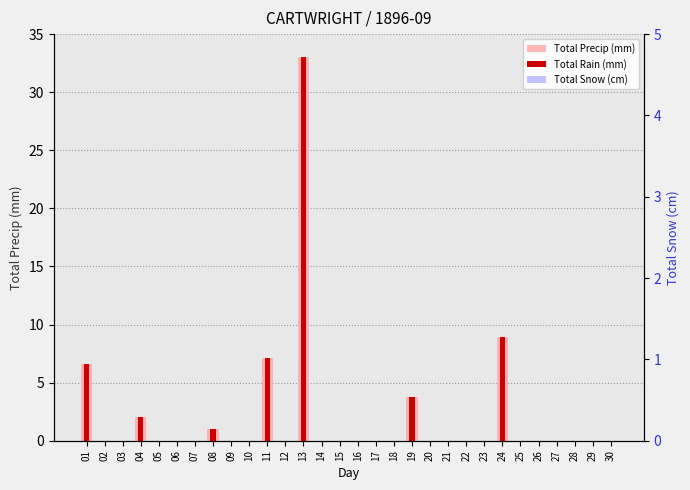

Reading right to left, list all the values displayed in this chart.

Total Precip (mm): 30=0.0	29=0.0	28=0.0	27=0.0	26=0.0	25=0.0	24=8.9	23=0.0	22=0.0	21=0.0	20=0.0	19=3.8	18=0.0	17=0.0	16=0.0	15=0.0	14=0.0	13=33.0	12=0.0	11=7.1	10=0.0	09=0.0	08=1.0	07=0.0	06=0.0	05=0.0	04=2.0	03=0.0	02=0.0	01=6.6
Total Rain (mm): 30=0.0	29=0.0	28=0.0	27=0.0	26=0.0	25=0.0	24=8.9	23=0.0	22=0.0	21=0.0	20=0.0	19=3.8	18=0.0	17=0.0	16=0.0	15=0.0	14=0.0	13=33.0	12=0.0	11=7.1	10=0.0	09=0.0	08=1.0	07=0.0	06=0.0	05=0.0	04=2.0	03=0.0	02=0.0	01=6.6
Total Snow (cm): 30=0.0	29=0.0	28=0.0	27=0.0	26=0.0	25=0.0	24=0.0	23=0.0	22=0.0	21=0.0	20=0.0	19=0.0	18=0.0	17=0.0	16=0.0	15=0.0	14=0.0	13=0.0	12=0.0	11=0.0	10=0.0	09=0.0	08=0.0	07=0.0	06=0.0	05=0.0	04=0.0	03=0.0	02=0.0	01=0.0